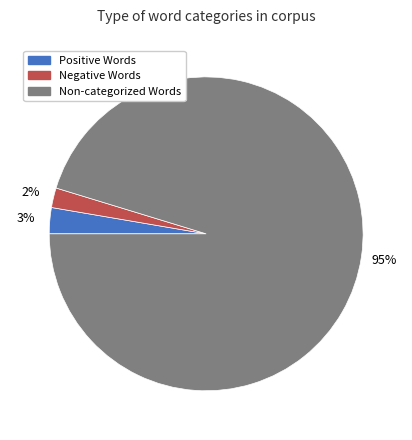

Is there any slice that represents more than half of the pie?

Yes